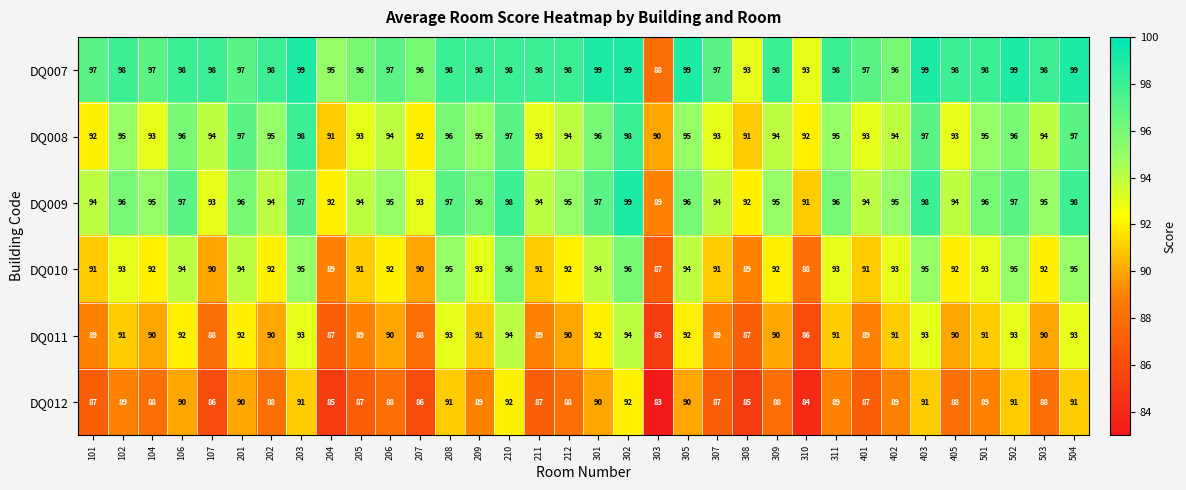

The value of DQ008 at 402 is 94. True or false?

True